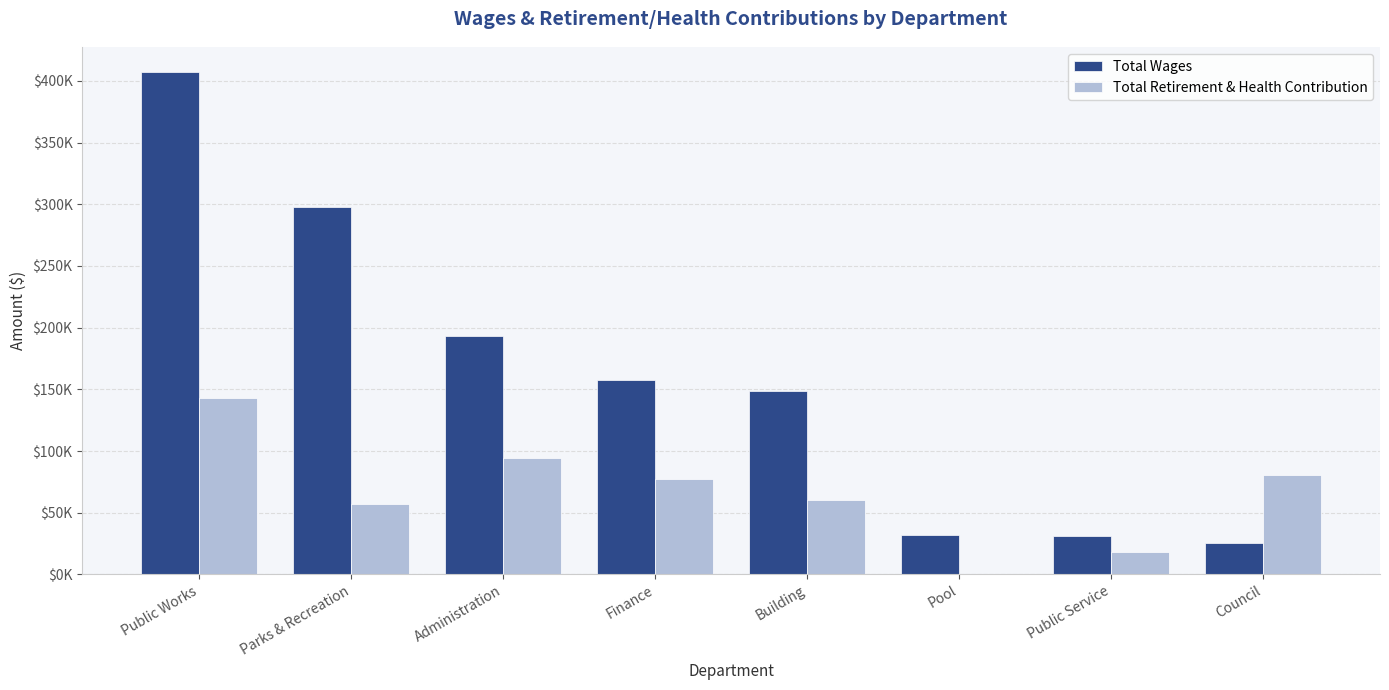

What are all the series names shown in the legend?

Total Wages, Total Retirement & Health Contribution